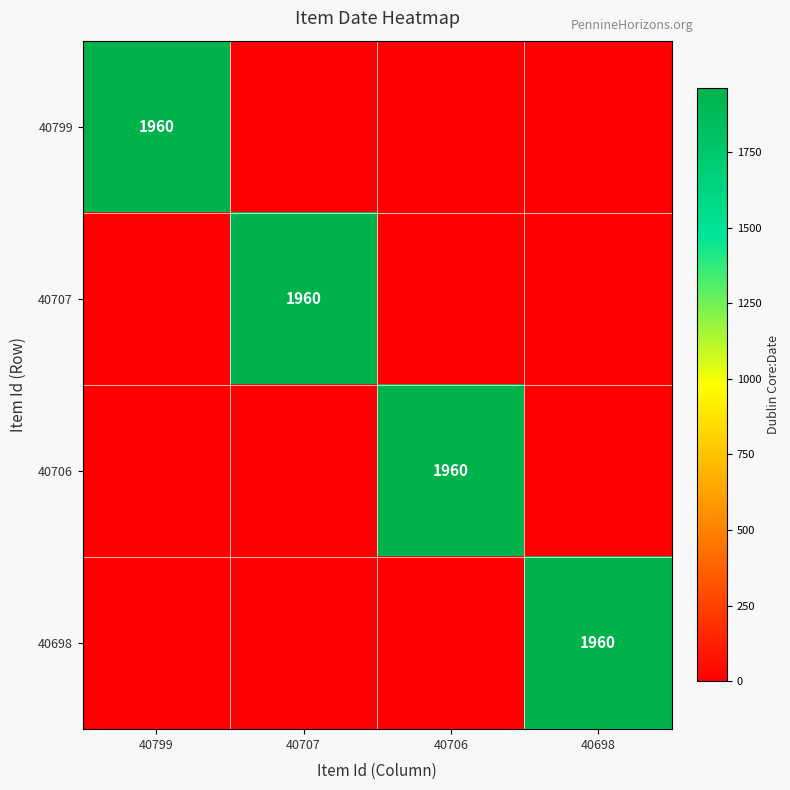

The value of 40799 at 40799 is 447. True or false?

False